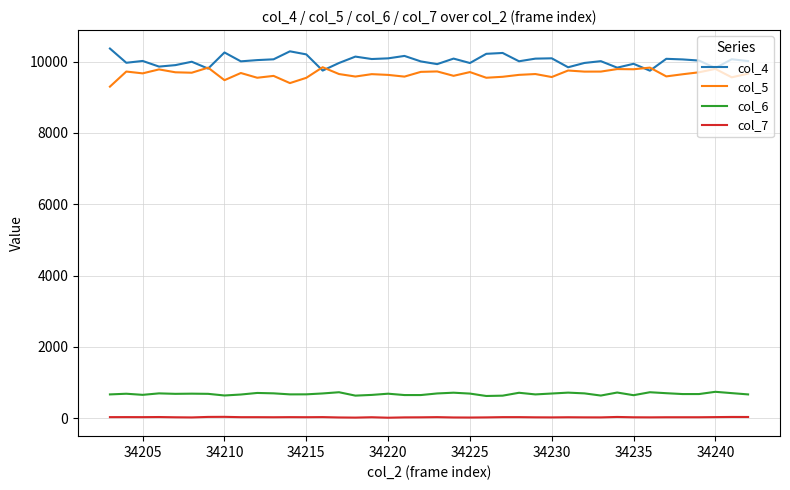

True or false: col_7 and col_5 intersect in this chart.

False